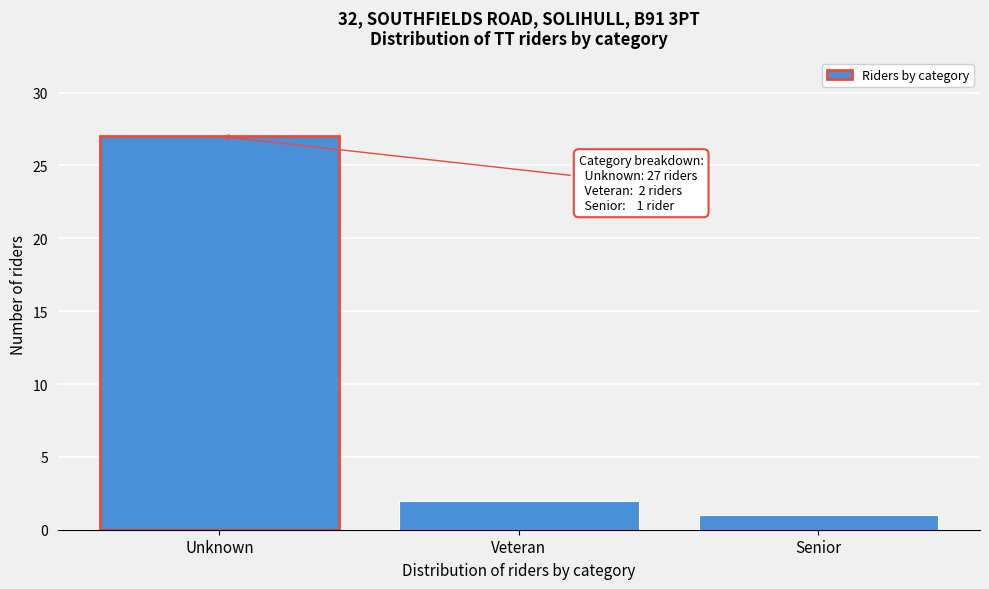

Reading right to left, what are all the values shown in this chart?

1	2	27